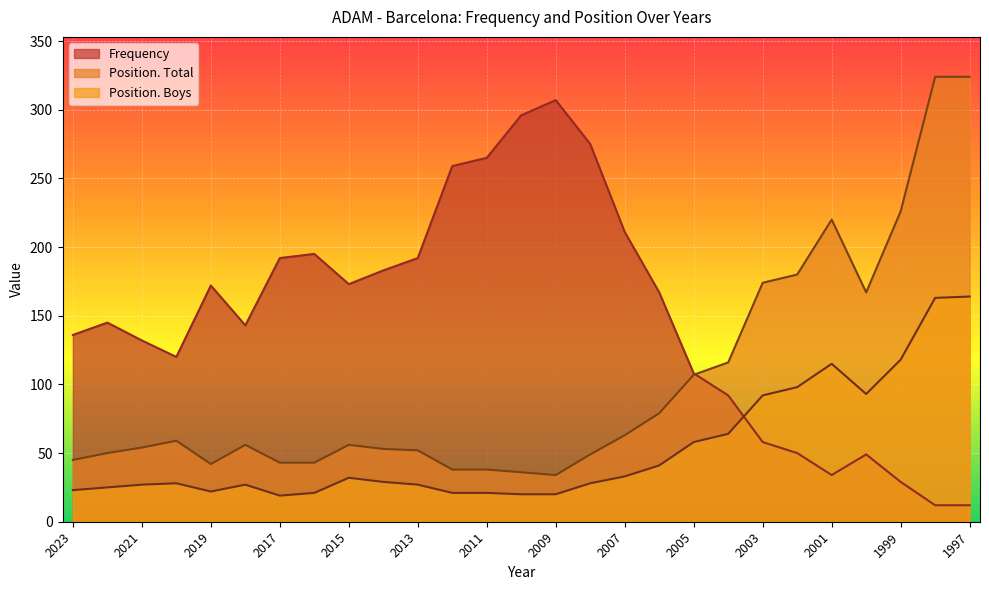

True or false: Position. Total and Position. Boys intersect in this chart.

False